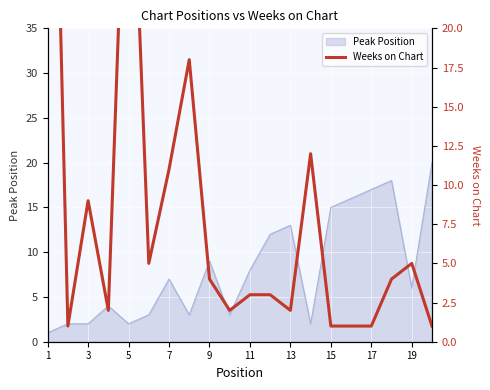

True or false: Peak Position has a value of 4 at 13.

False